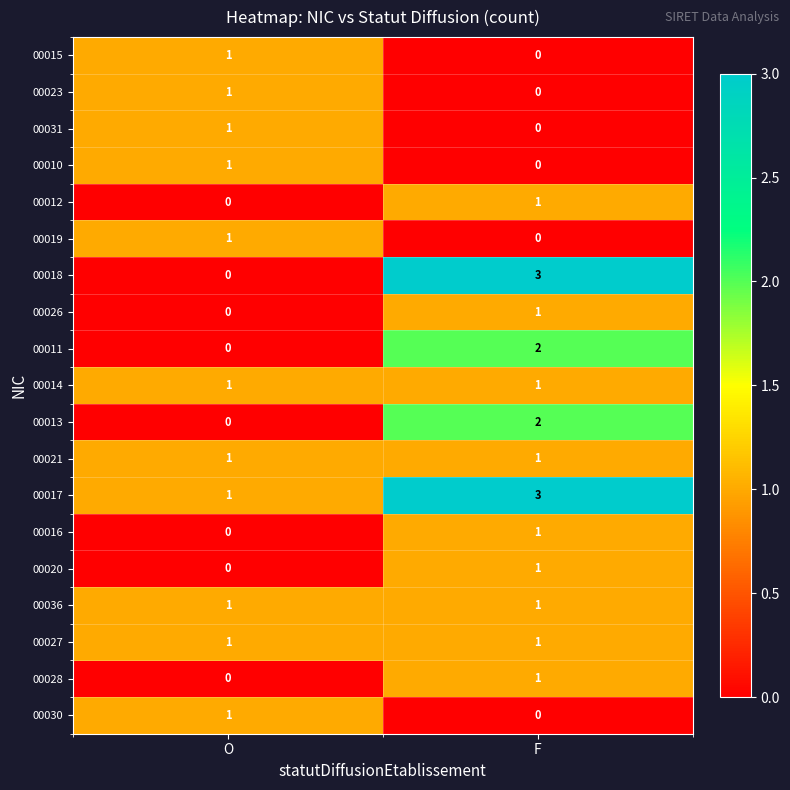

Is it true that 00012 equals 0 at F?

False